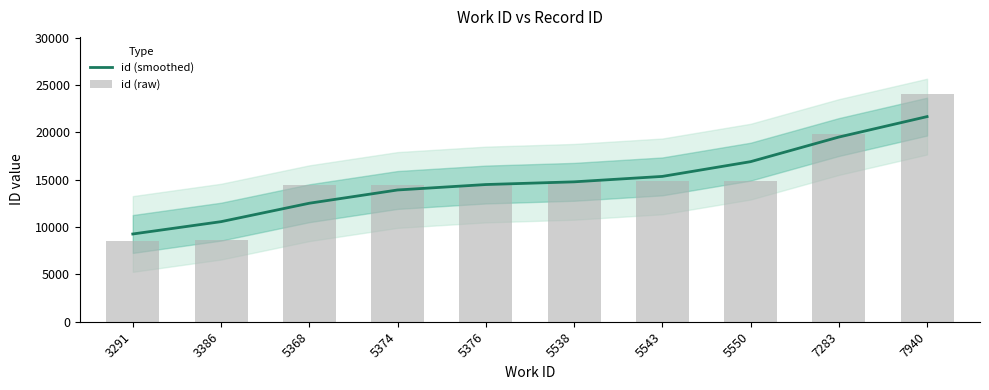

At which label is id (raw) closest to 16308?

5550